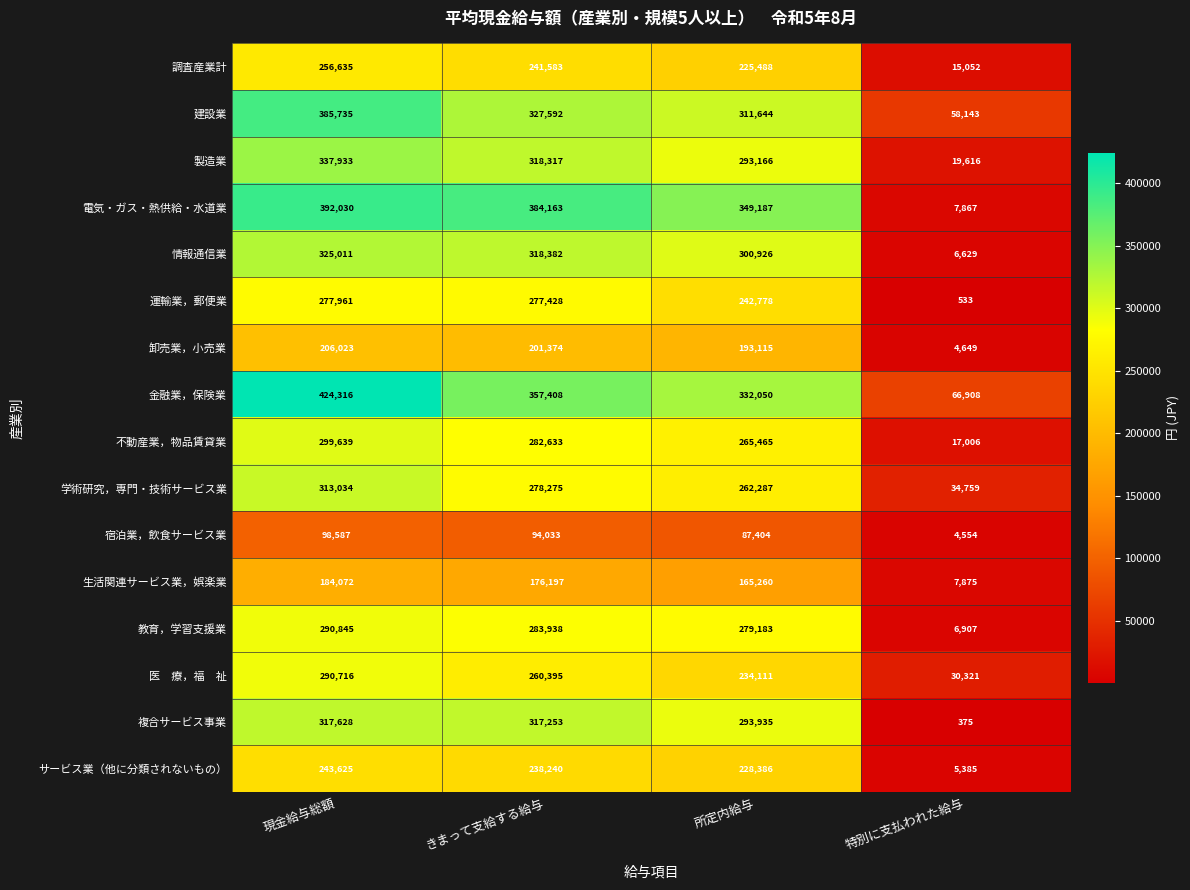

Which series changed the most between 現金給与総額 and 所定内給与?

金融業，保険業